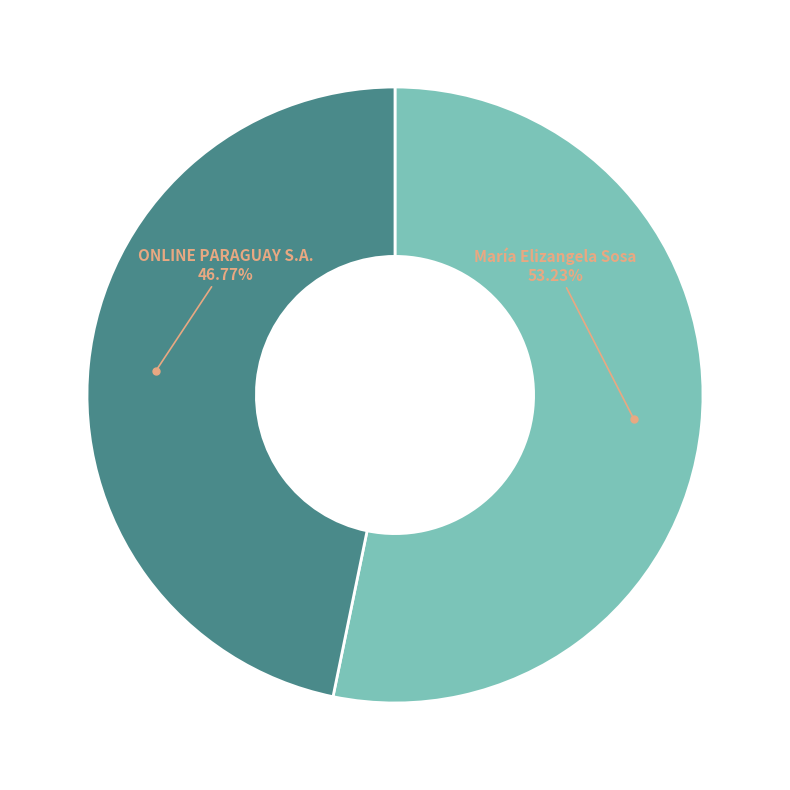

Is there any slice that represents more than half of the pie?

Yes